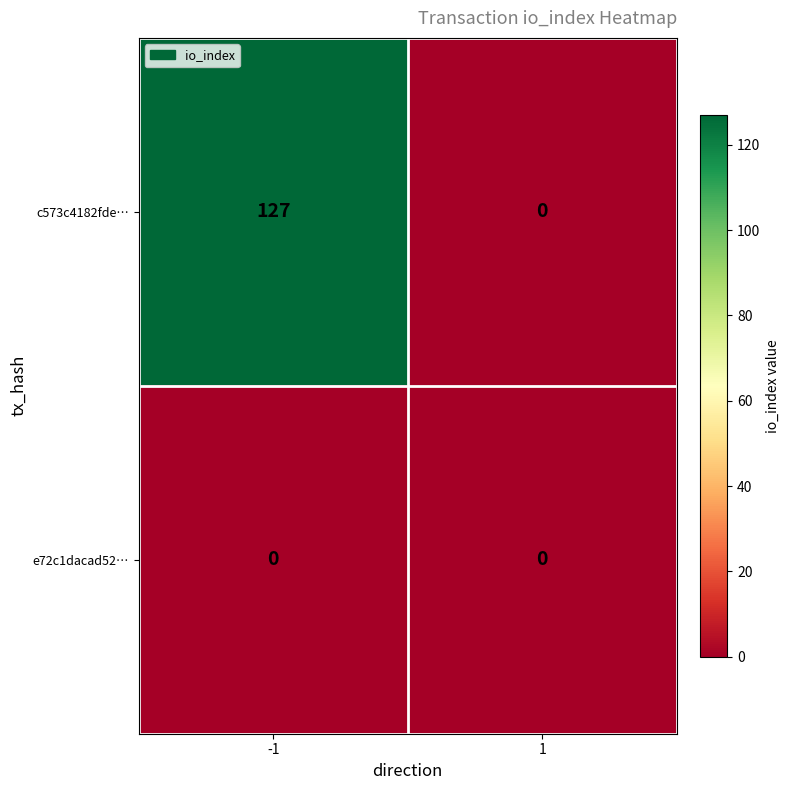

At -1, list the series in order from smallest to largest.

e72c1dacad52…, c573c4182fde…